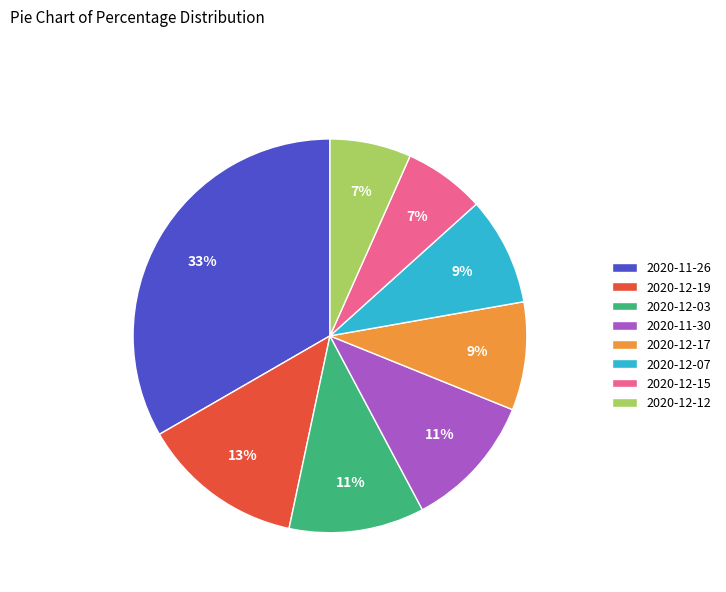

Is there a majority slice in this chart?

No